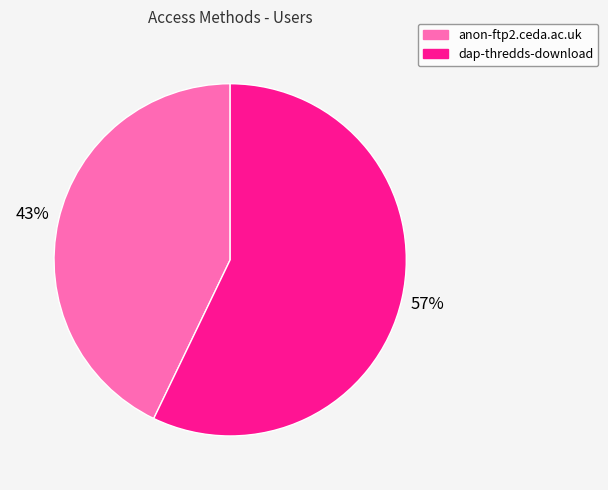

What is the largest slice in the pie chart?

dap-thredds-download